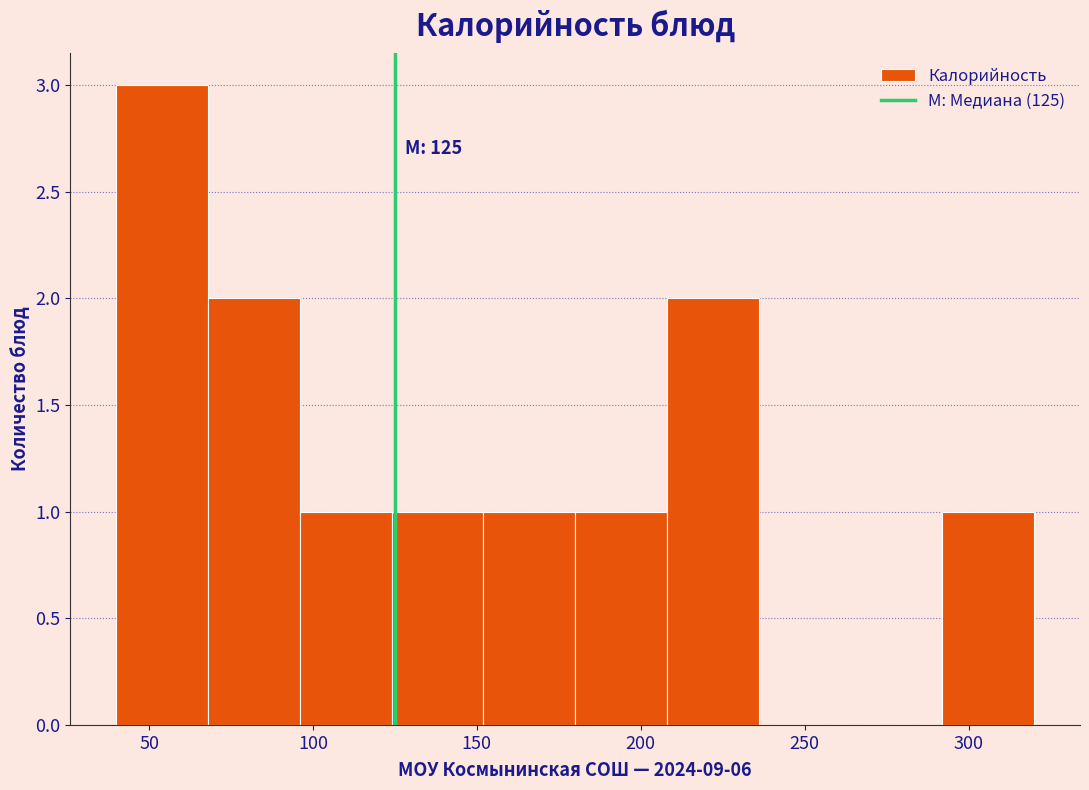

Which range on the x-axis has the tallest bar?

40 to 68